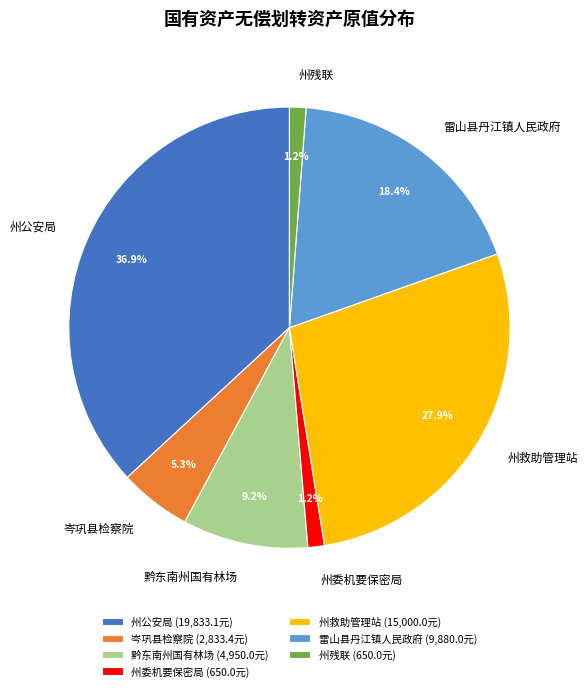

What is the largest slice in the pie chart?

州公安局